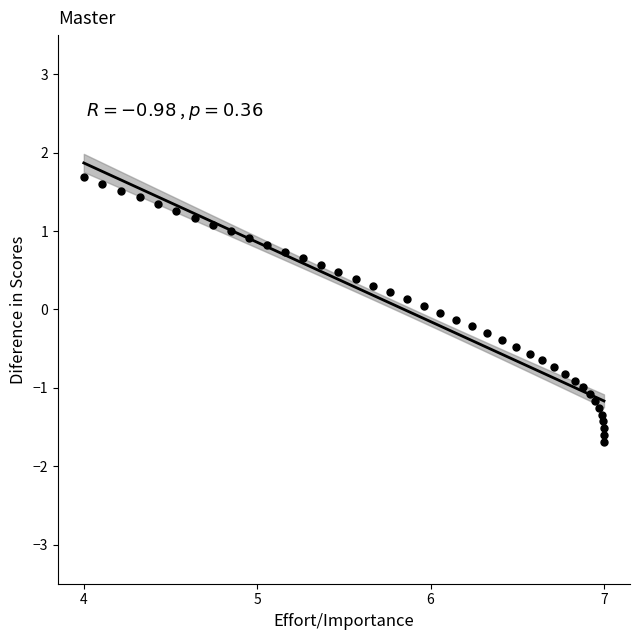

What is the range of X values (max minus min)?

3.0